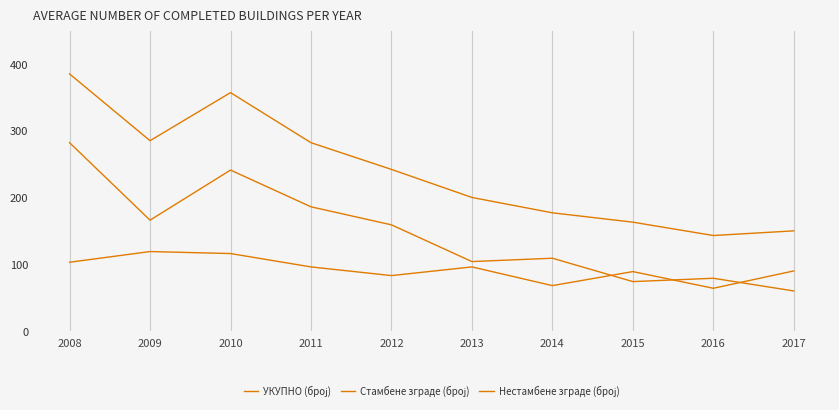

Is this an area chart (filled region under the line)?

No